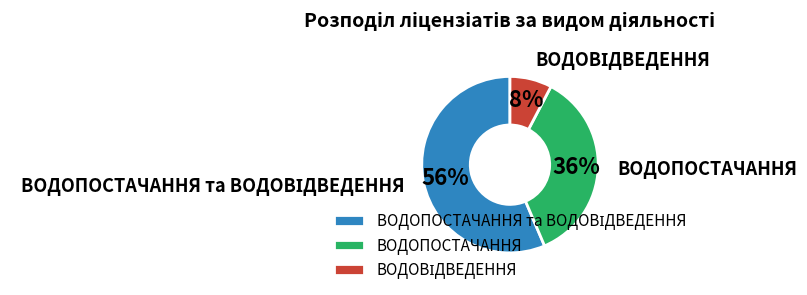

Count the number of slices in the pie.

3